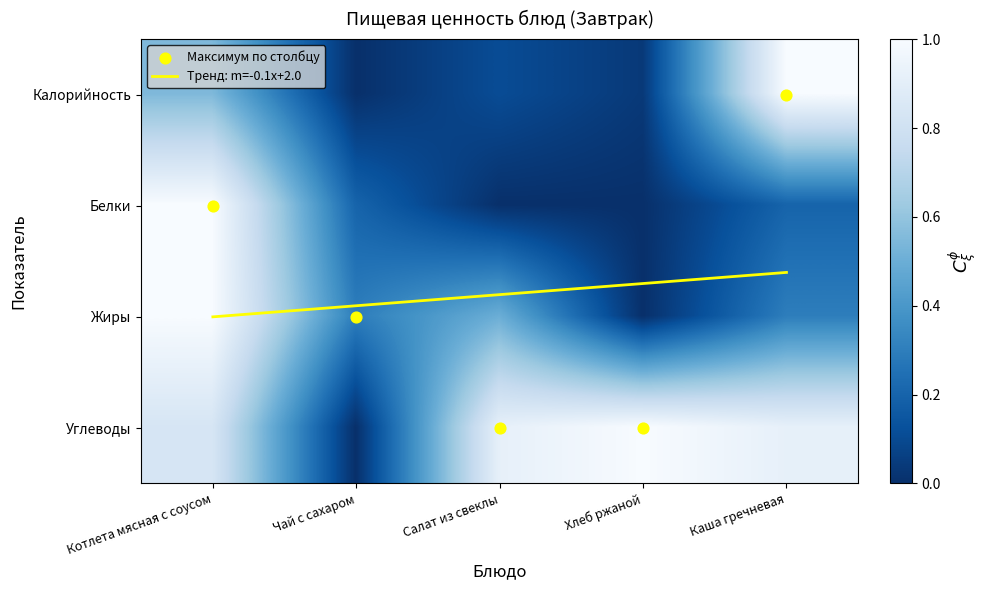

The value at Салат из свеклы is 0.1. True or false?

False